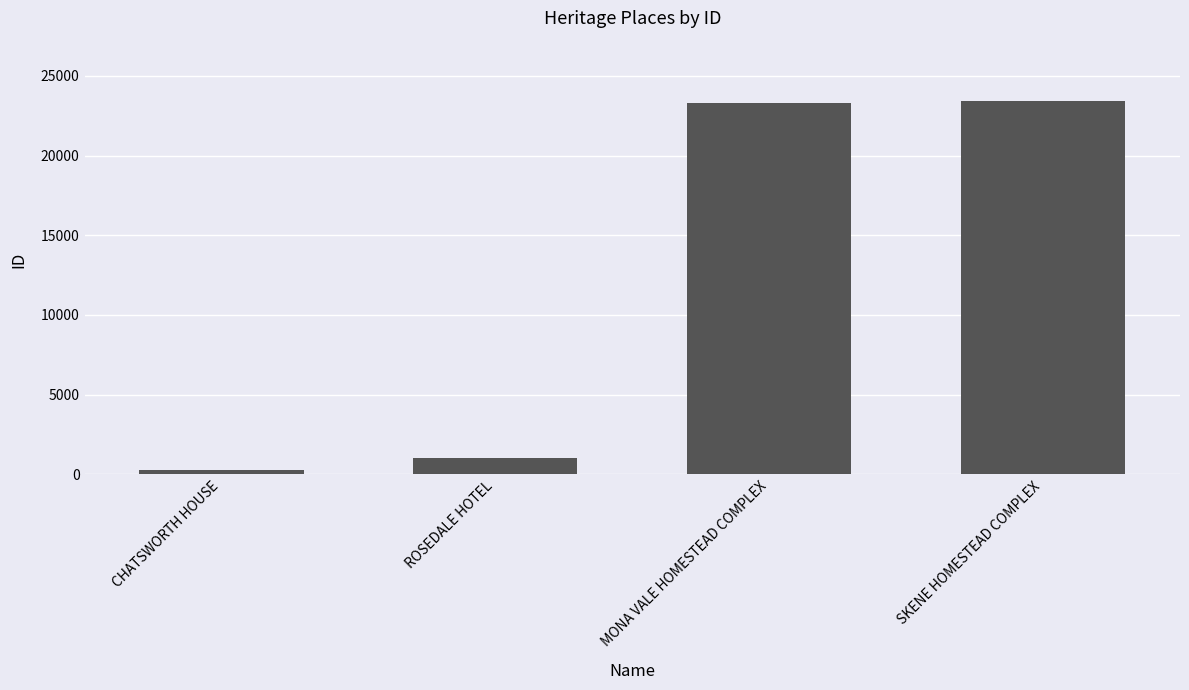

What is the smallest value displayed?

283